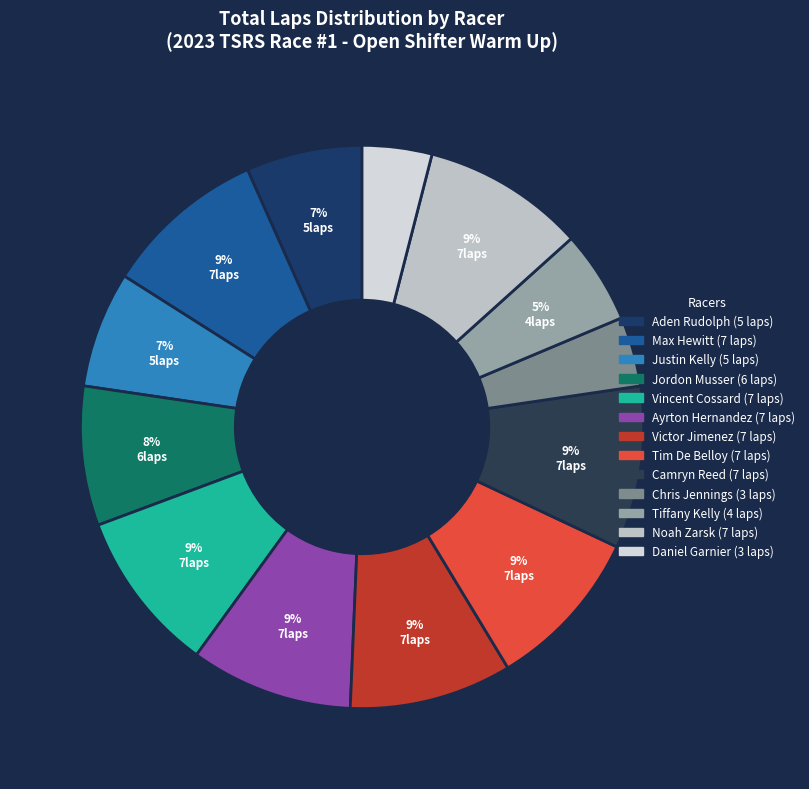

Count the number of slices in the pie.

13